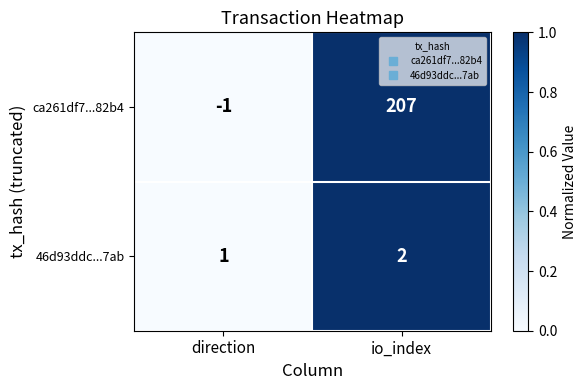

What is the maximum value for ca261df7...82b4?

207